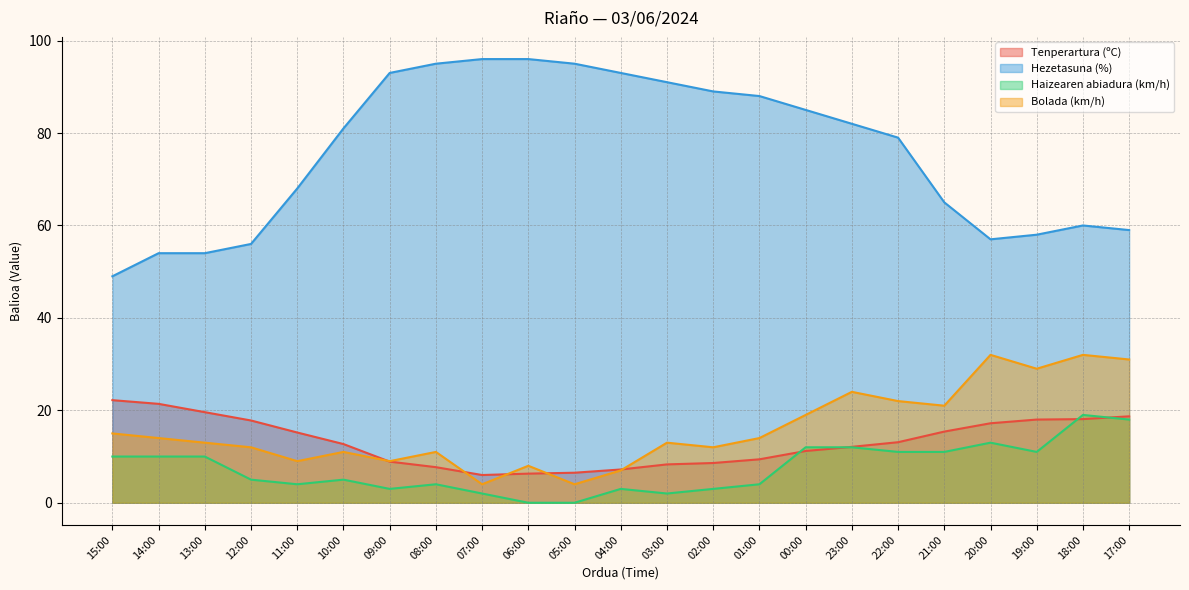

At which category is the sum across all series the highest?

23:00